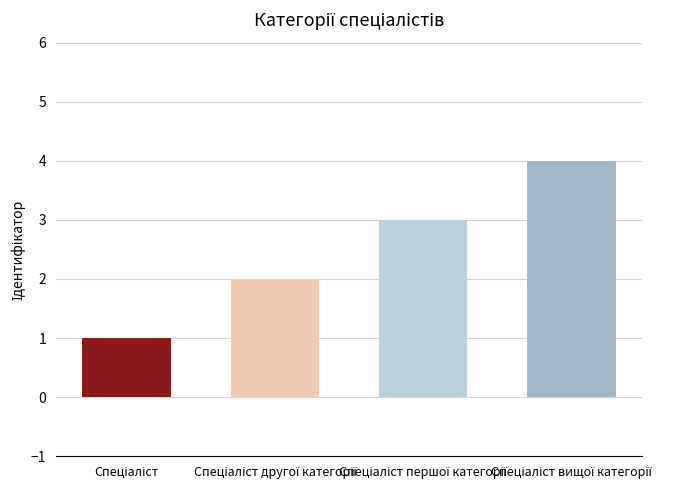

How many bars are there in total?

4